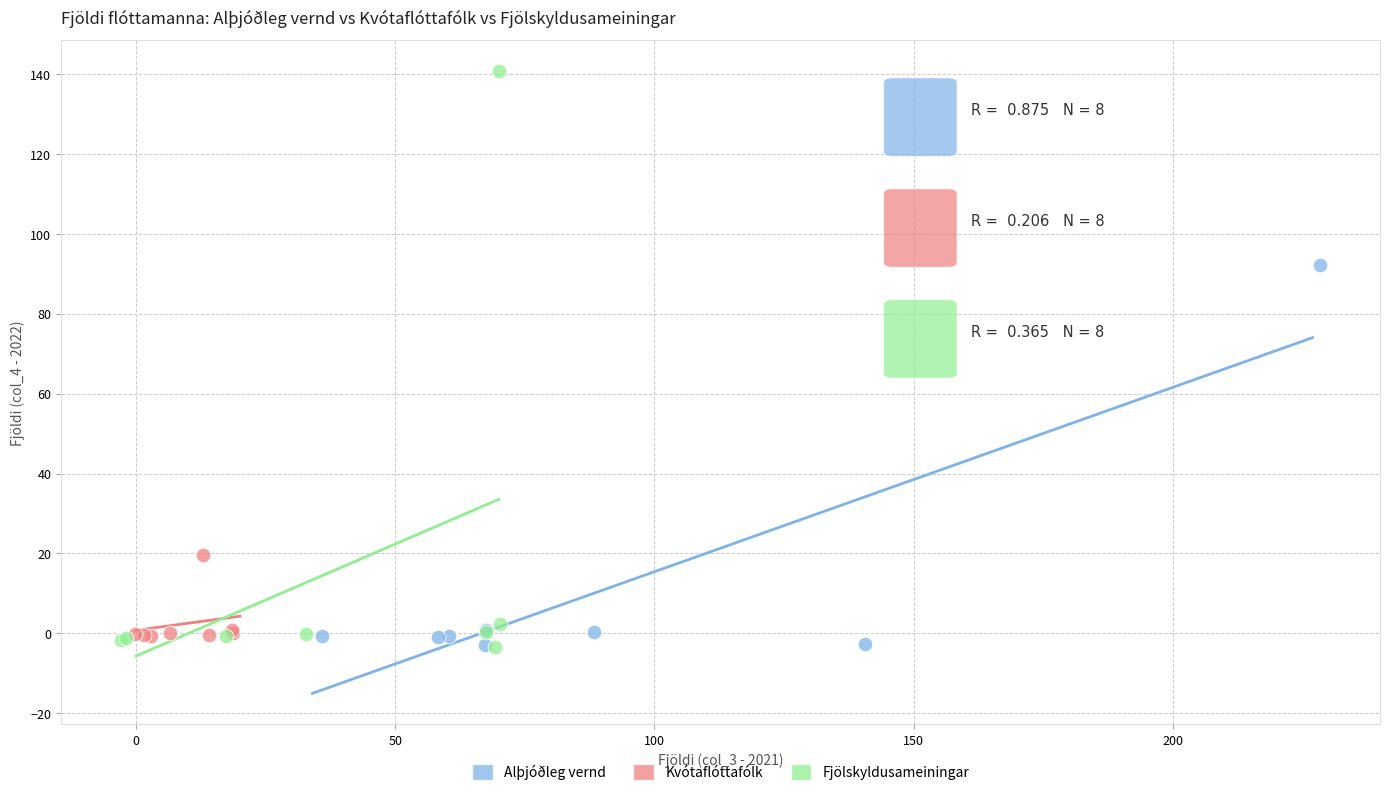

Which series has the widest spread of Y values?

Fjölskyldusameiningar